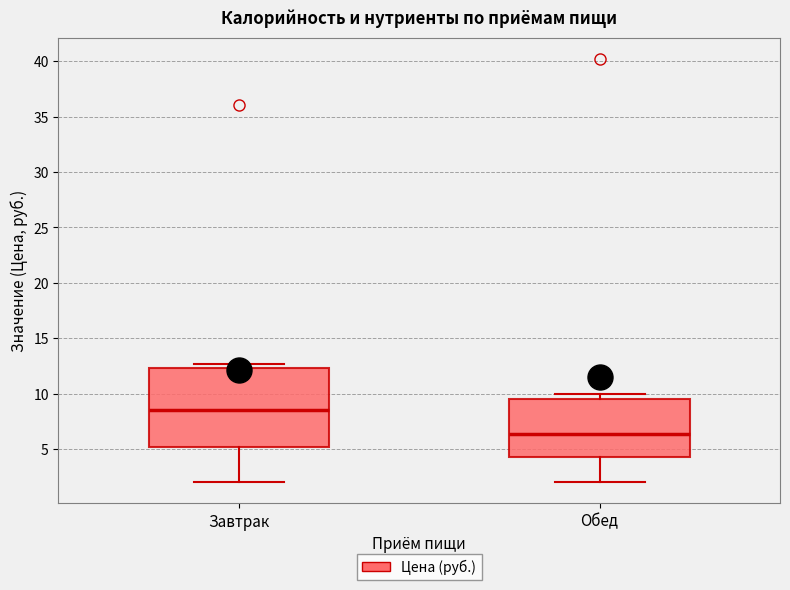

Where does the lower whisker of the box for Обед end on the y-axis? The values are not printed on the chart, so give them approximately, as read against the axis.

2.0